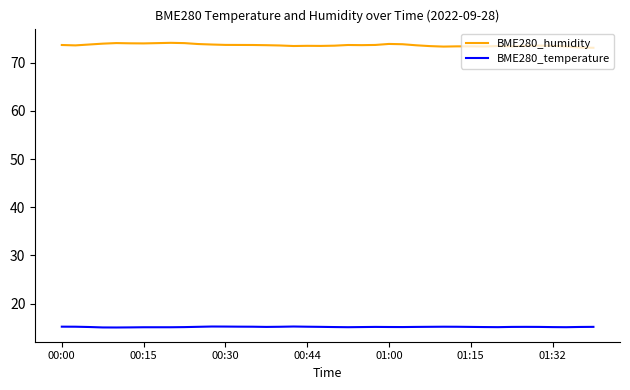

List the series in order of their overall mean, lowest first.

BME280_temperature, BME280_humidity